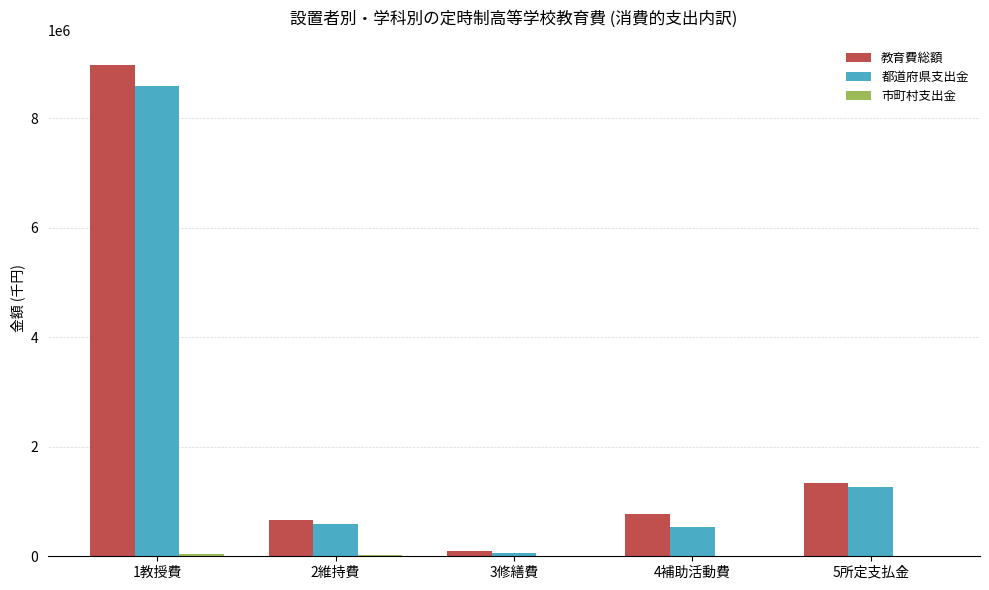

What is the maximum value for 都道府県支出金?

8593430